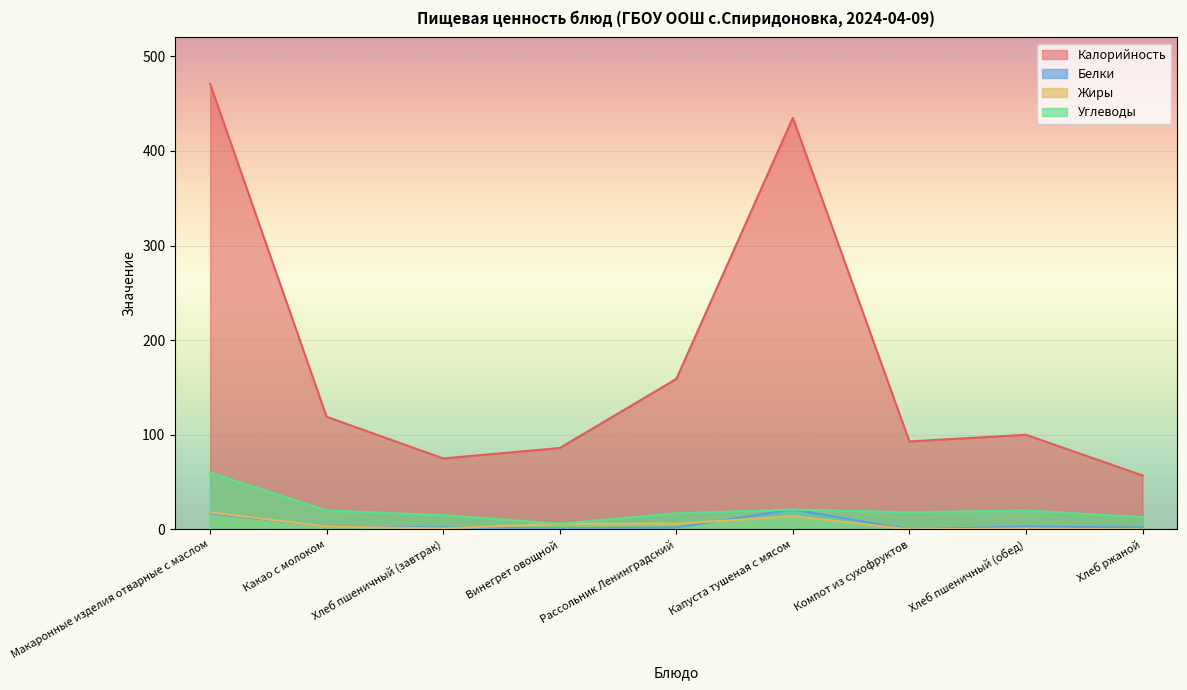

What is the difference between the highest and lowest values at Винегрет овощной?

85